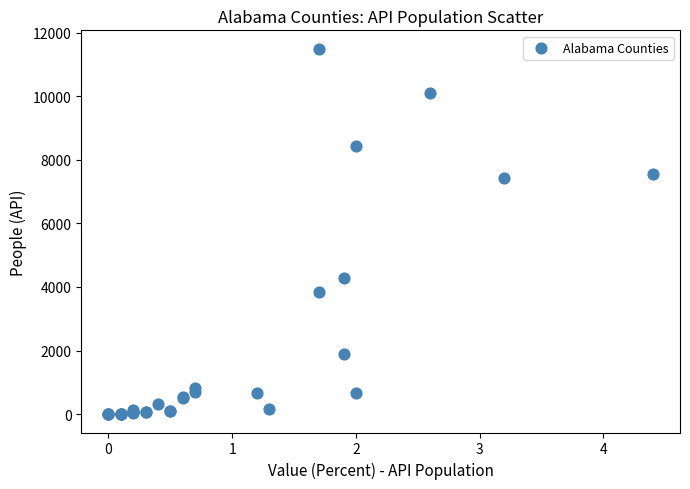

What Y value in the scatter plot is closest to 5747?

4274